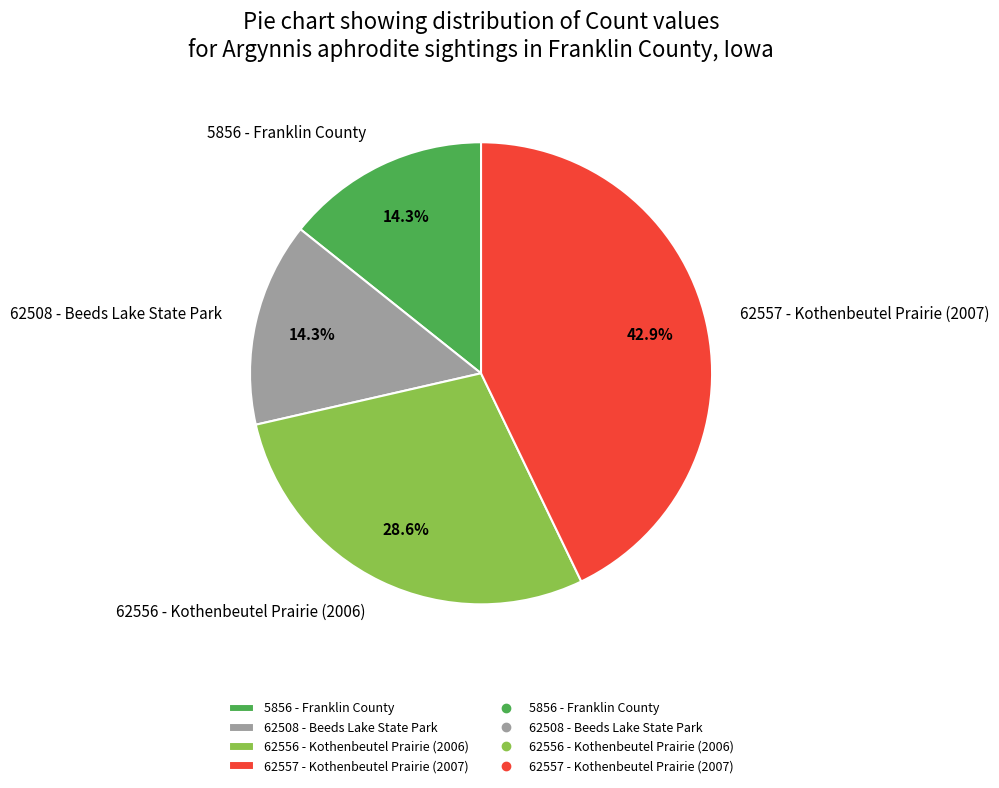

The 62508 - Beeds Lake State Park slice represents 1% of the pie. True or false?

False